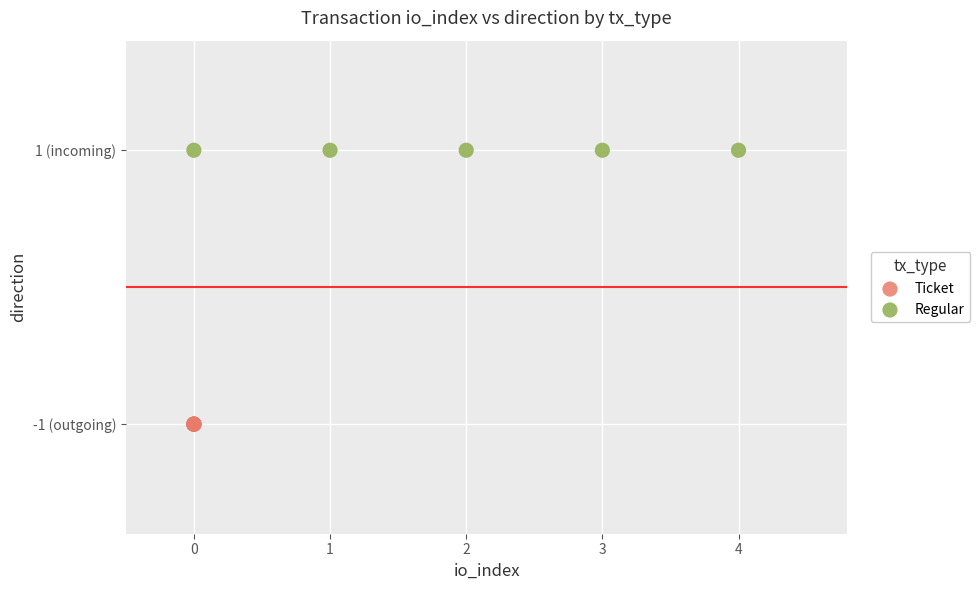

What are all the series names shown in the legend?

Ticket, Regular